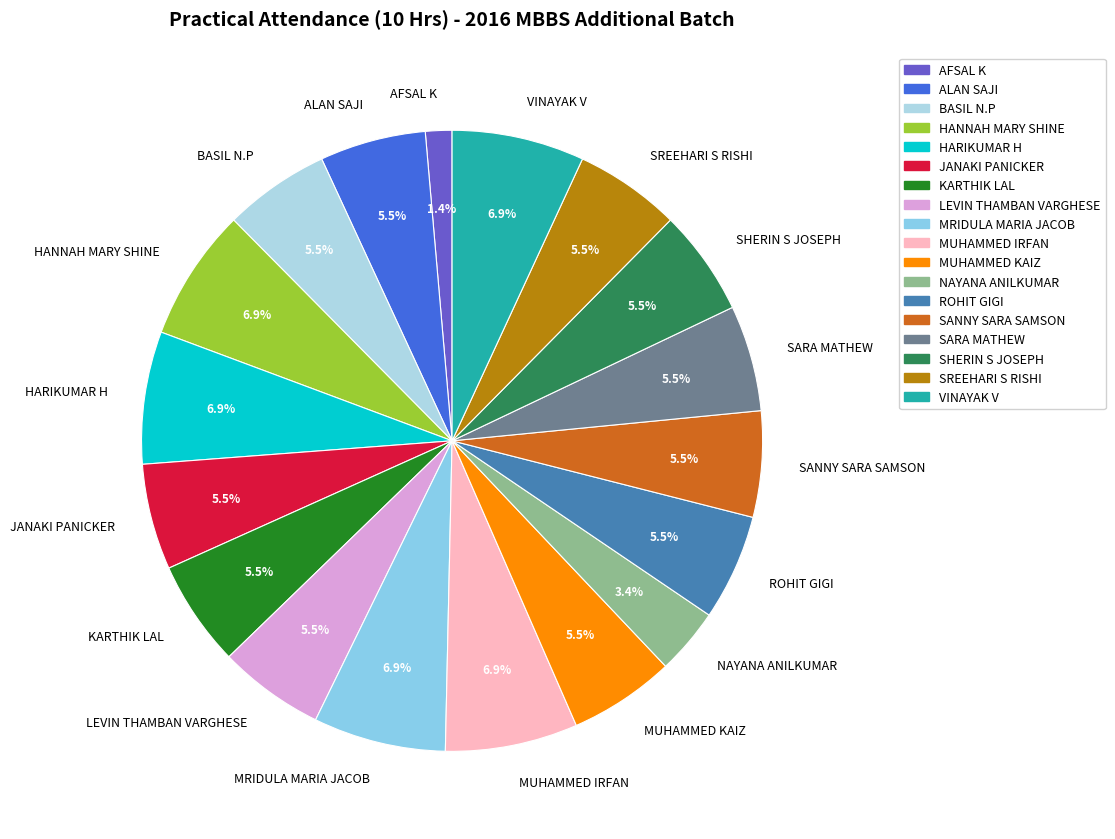

Which category has the smallest portion of the pie?

AFSAL K